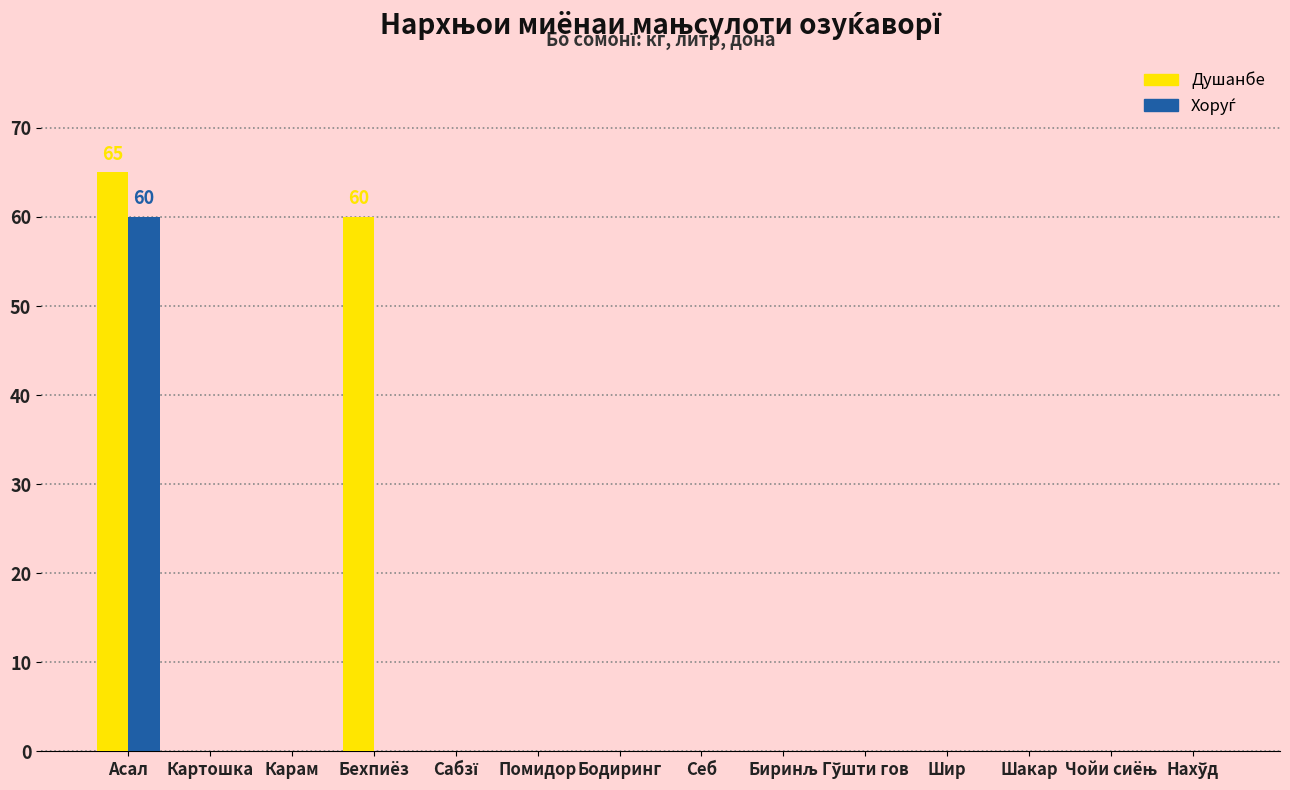

Which label corresponds to the largest value in the chart?

Асал